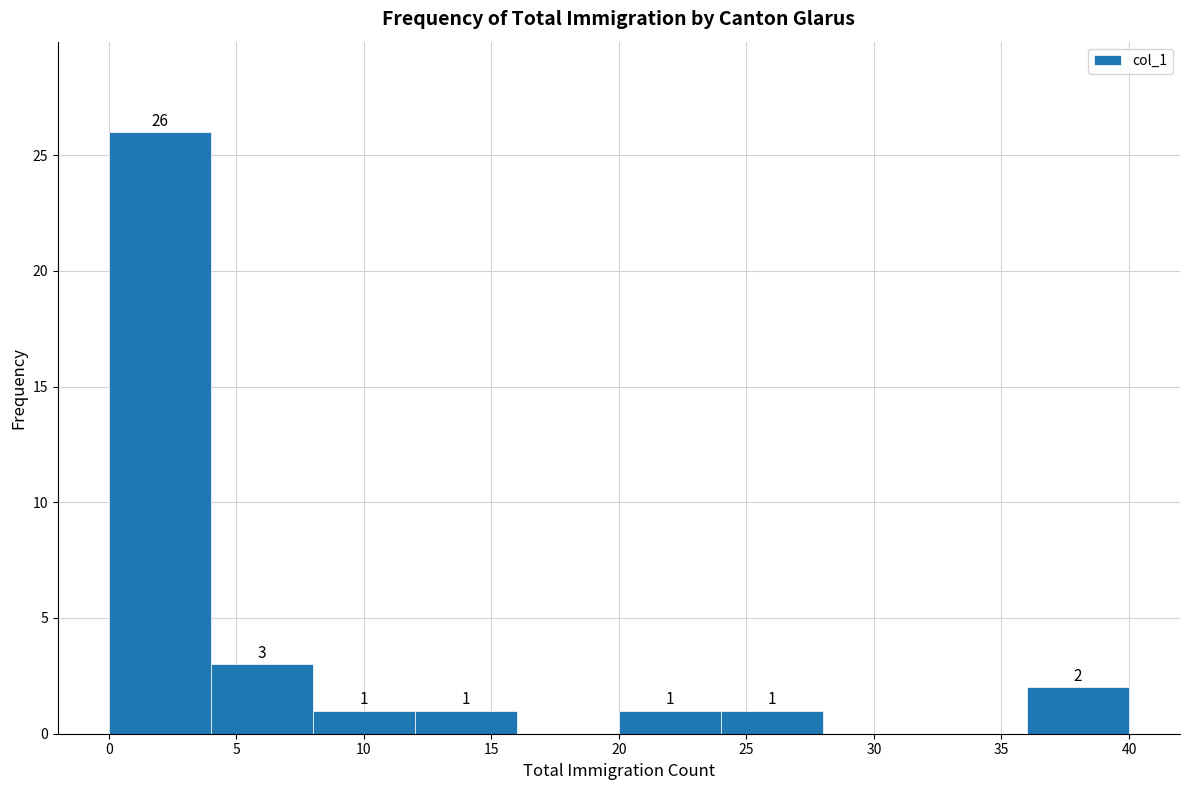

Over which range of the x-axis is the bar tallest?

0 to 4